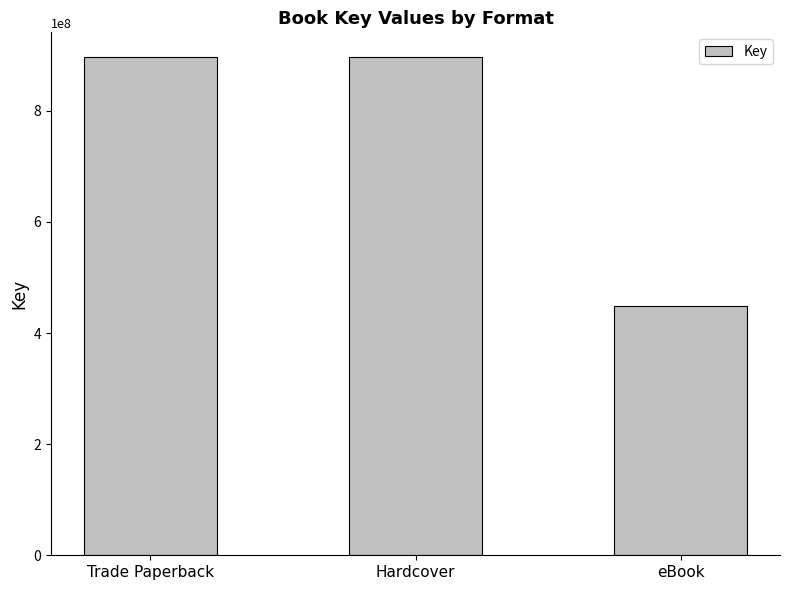

What is the change in value from Hardcover to eBook?

-448304511